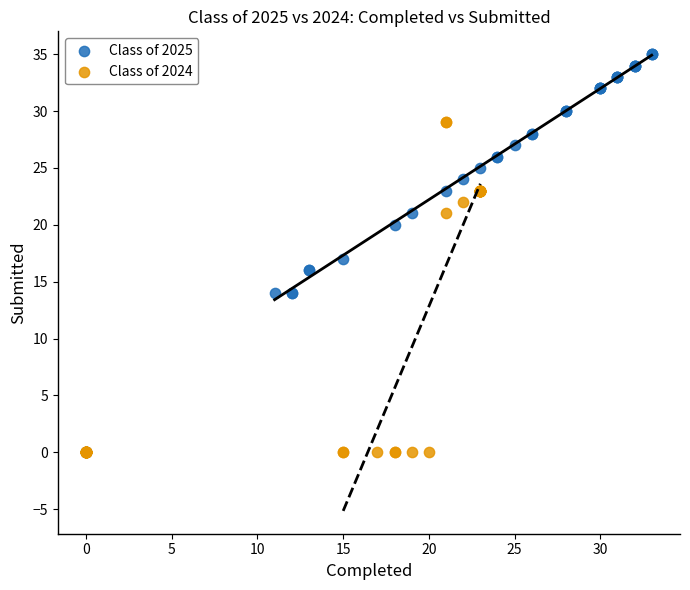

Which series has the widest spread of Y values?

Class of 2025